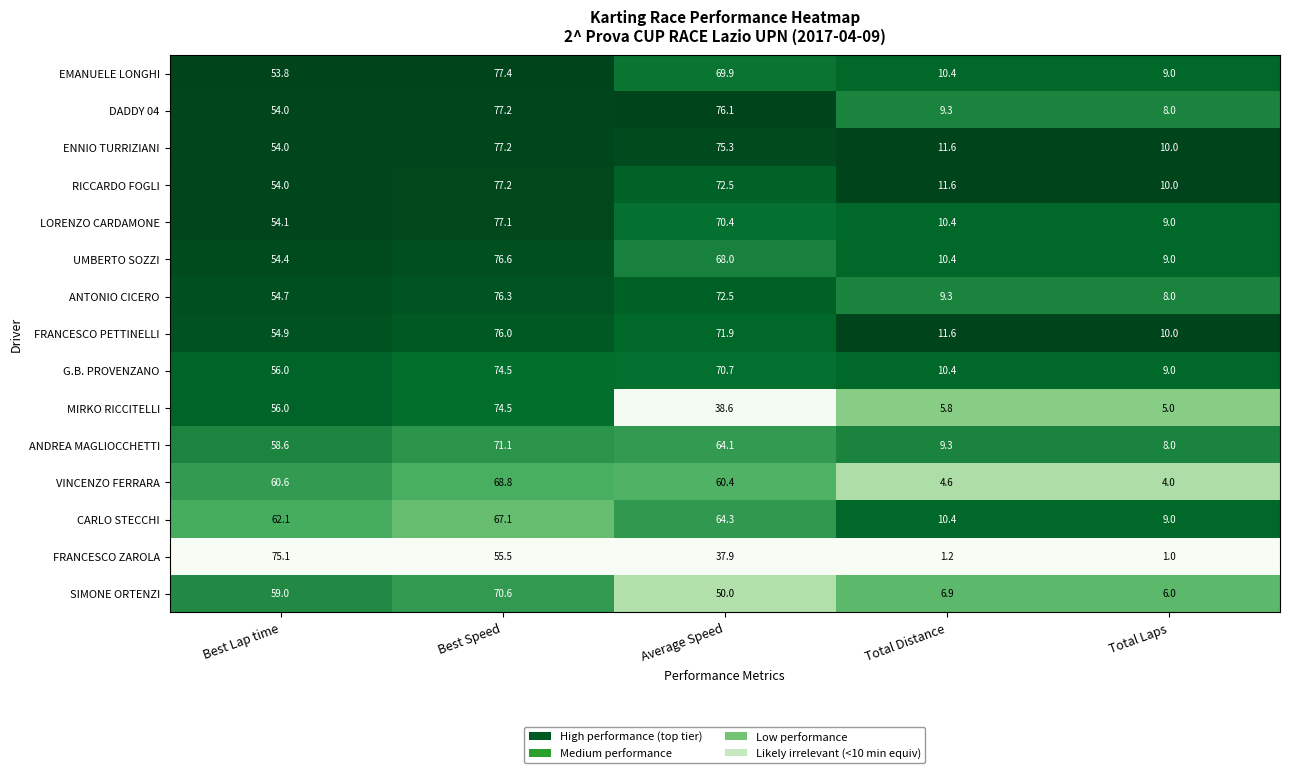

Which series changed the most between Average Speed and Total Distance?

DADDY 04